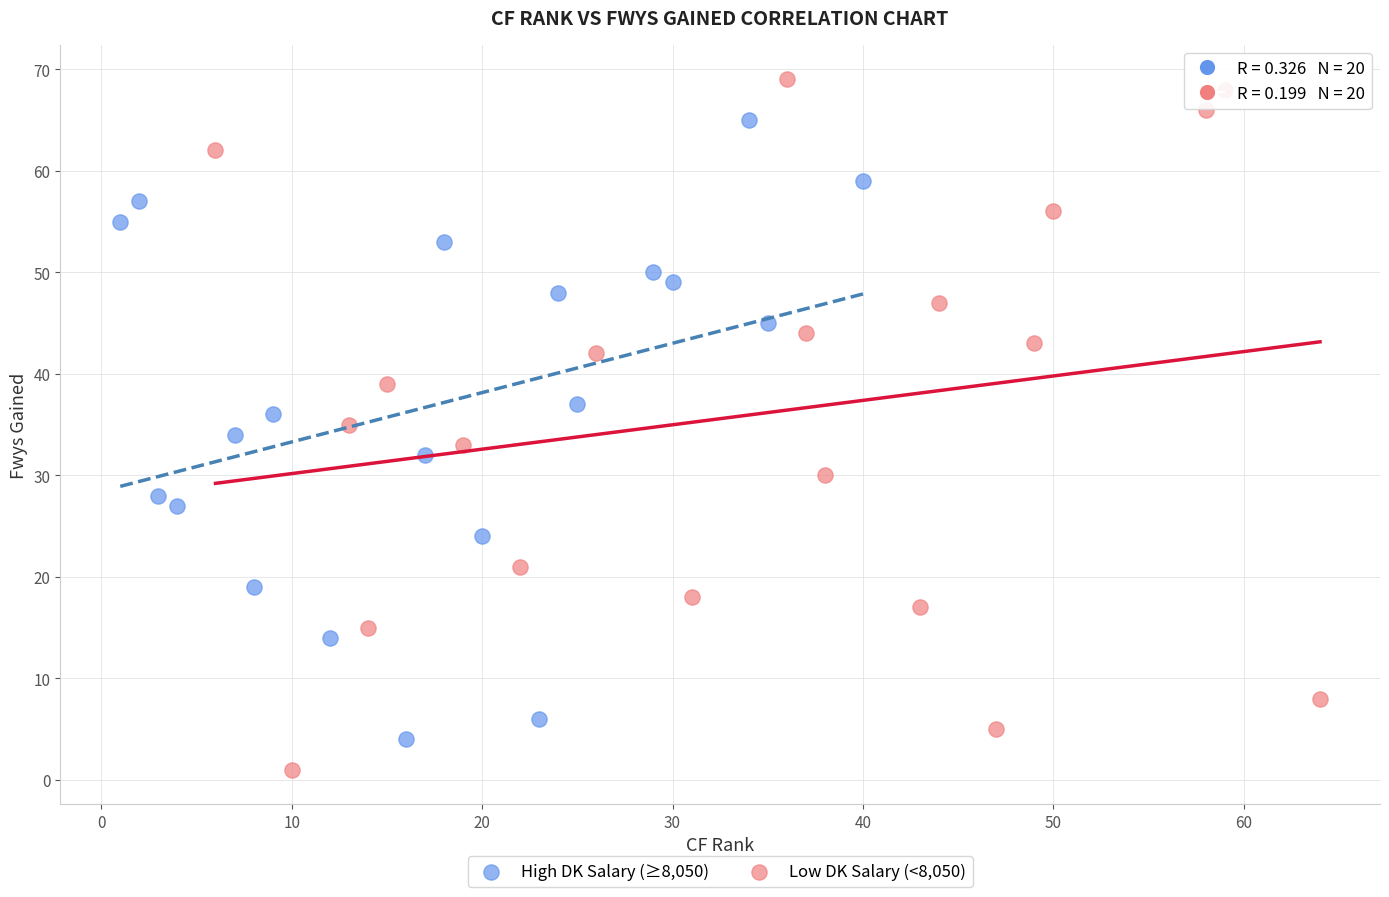

Which series has the largest Y range (max minus min)?

Low DK Salary (<8,050)